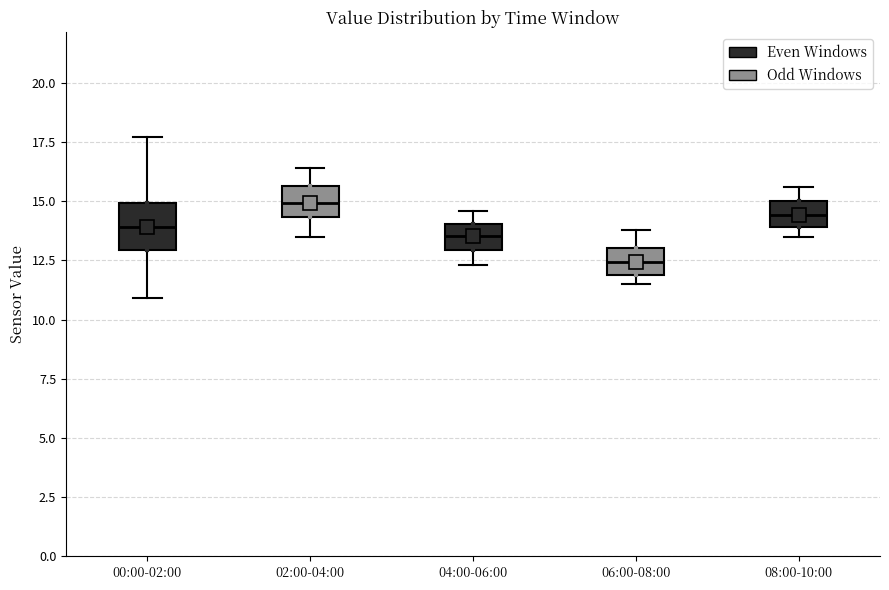

Reading left to right, transcribe this box plot: for each box, give where its median line is, the range the box spans, and where its two whiskers end, as read against the y-axis. The values are not printed on the chart, so give them approximately, as read against the axis.

00:00-02:00: median 14.0, box 13.0 to 15.0, whiskers 11.0 to 17.5
02:00-04:00: median 15.0, box 14.5 to 15.5, whiskers 13.5 to 16.5
04:00-06:00: median 13.5, box 13.0 to 14.0, whiskers 12.5 to 14.5
06:00-08:00: median 12.5, box 12.0 to 13.0, whiskers 11.5 to 14.0
08:00-10:00: median 14.5, box 14.0 to 15.0, whiskers 13.5 to 15.5